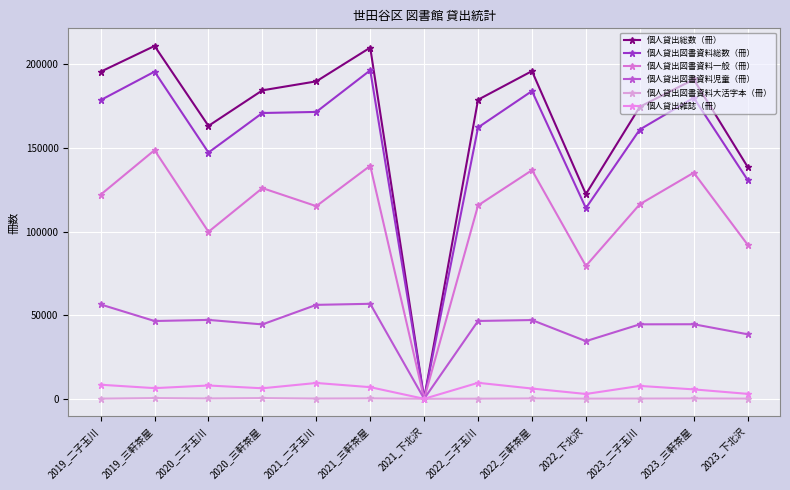

What is the spread (max minus min) of values at 2022_下北沢?

122295